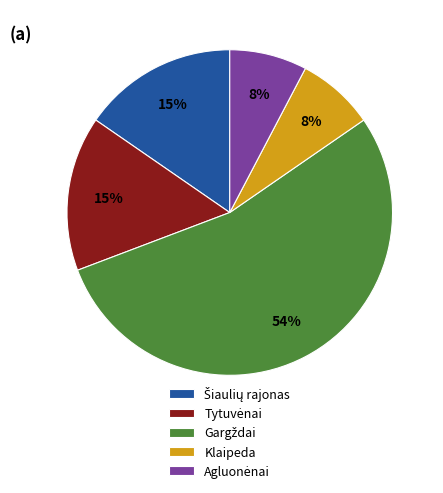

Count the number of slices in the pie.

5